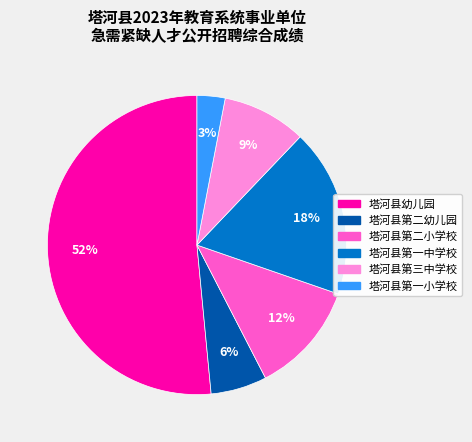

What percentage is the 塔河县幼儿园 slice, to the nearest percent?

52%